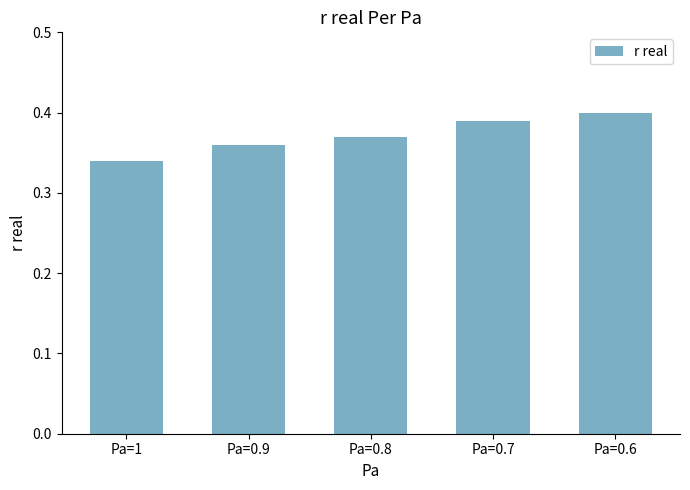

The value at Pa=0.7 is 0.2. True or false?

False